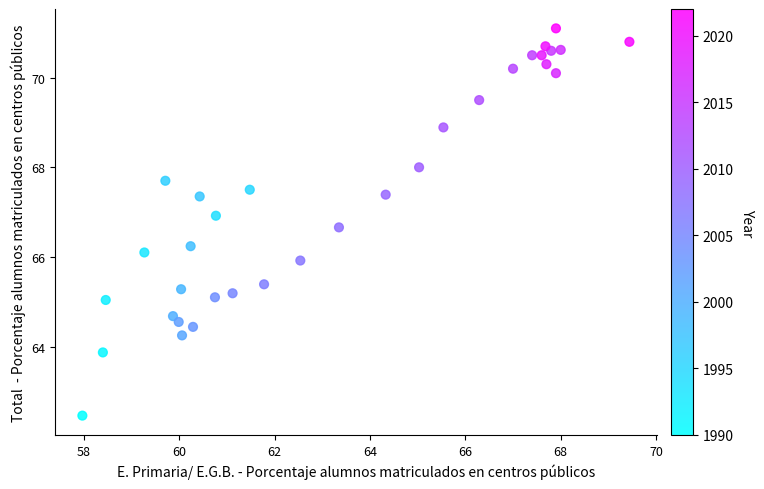

What is the range of X values (max minus min)?

11.5